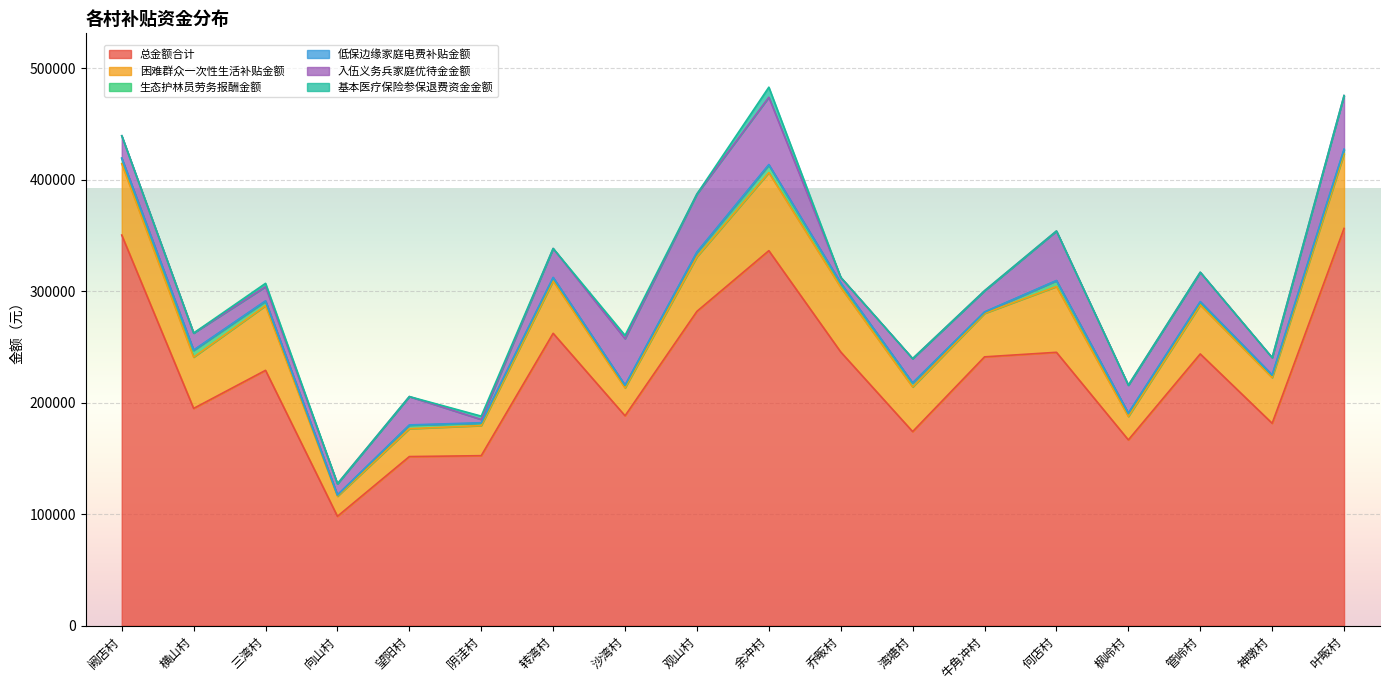

What is the value of the 困难群众一次性生活补贴金额 point at the 4th from the left?

18000.0